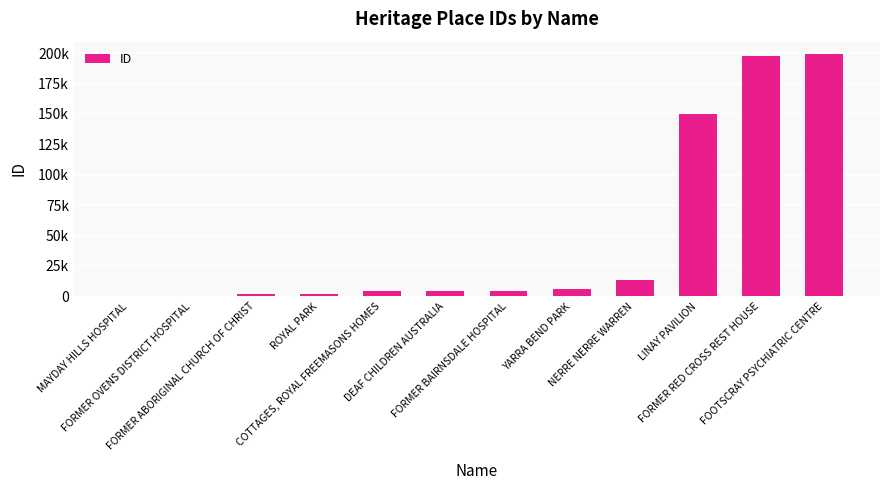

What is the change in value from FORMER OVENS DISTRICT HOSPITAL to LINAY PAVILION?

+149828